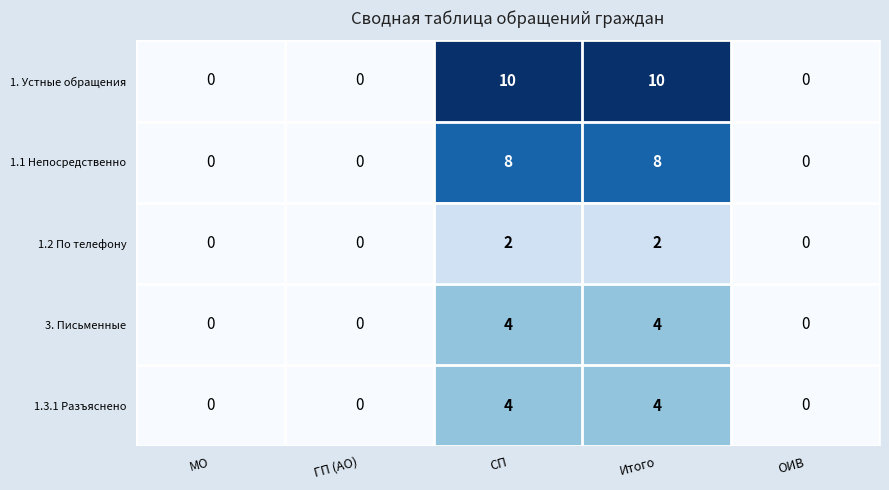

What is the approximate value of 1.1 Непосредственно at Итого?

8